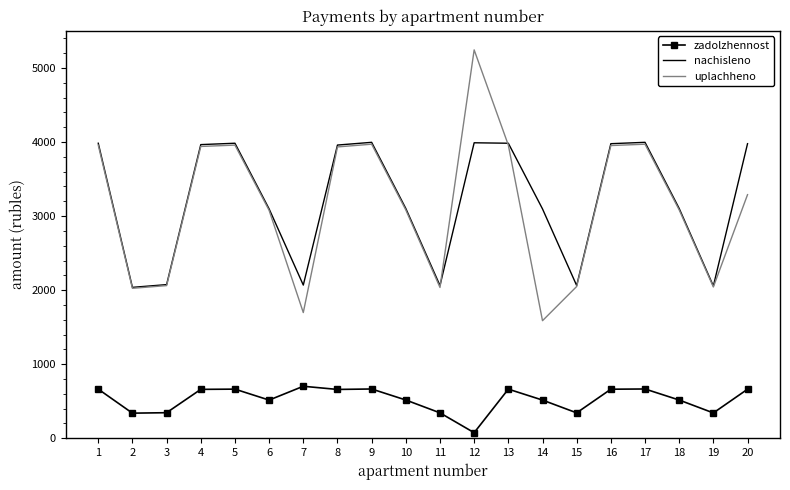

Which series has the widest spread of values?

uplachheno